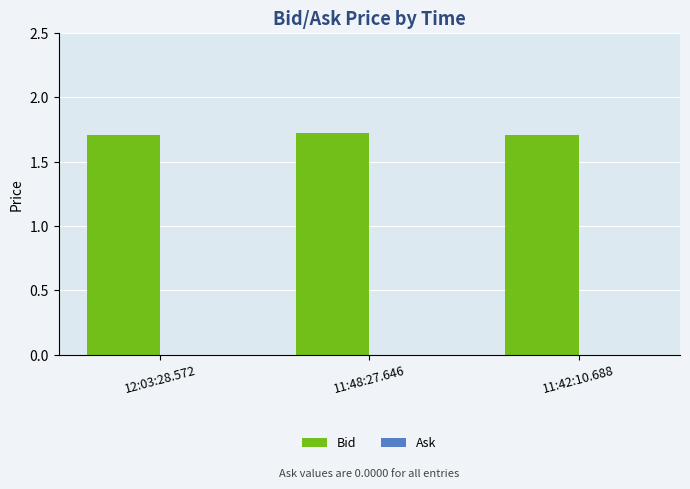

True or false: the data shows 2.9 at 12:03:28.572.

False